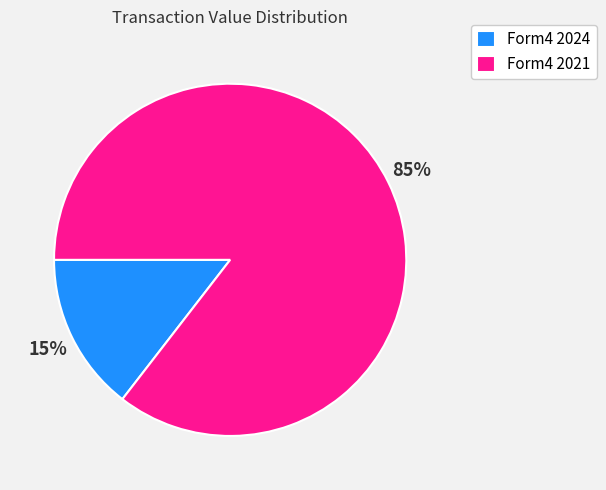

Which category has the smallest portion of the pie?

Form4 2024